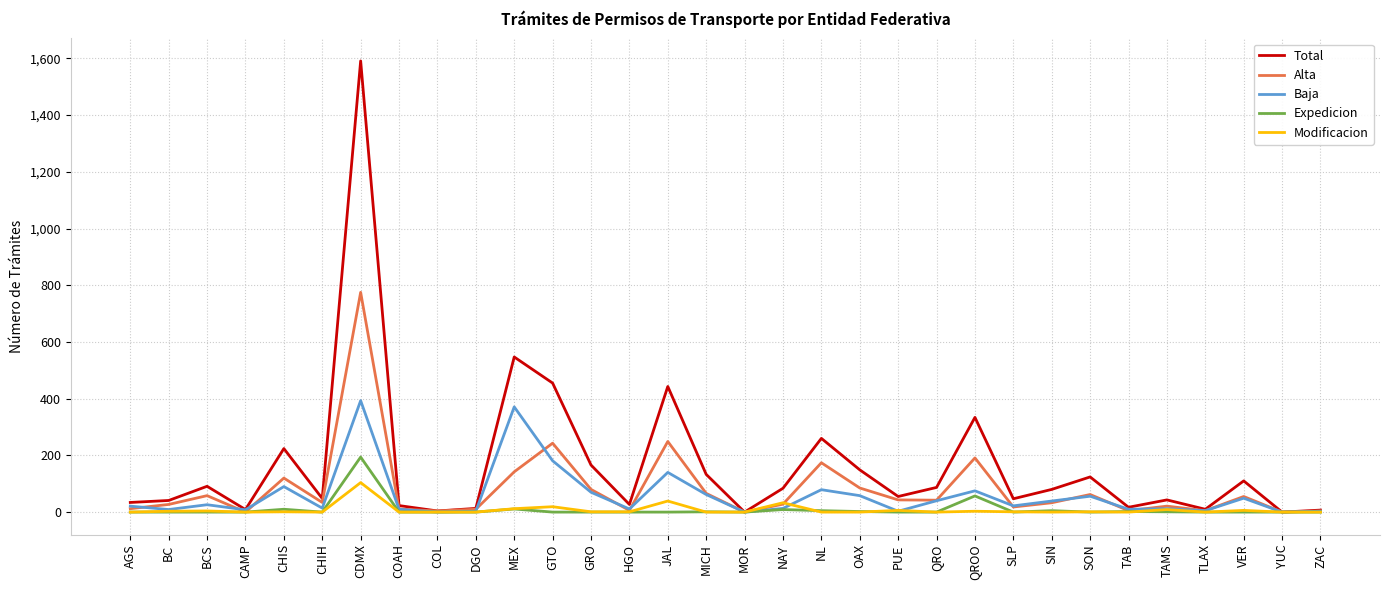

Where is the first local maximum for Total?

BCS